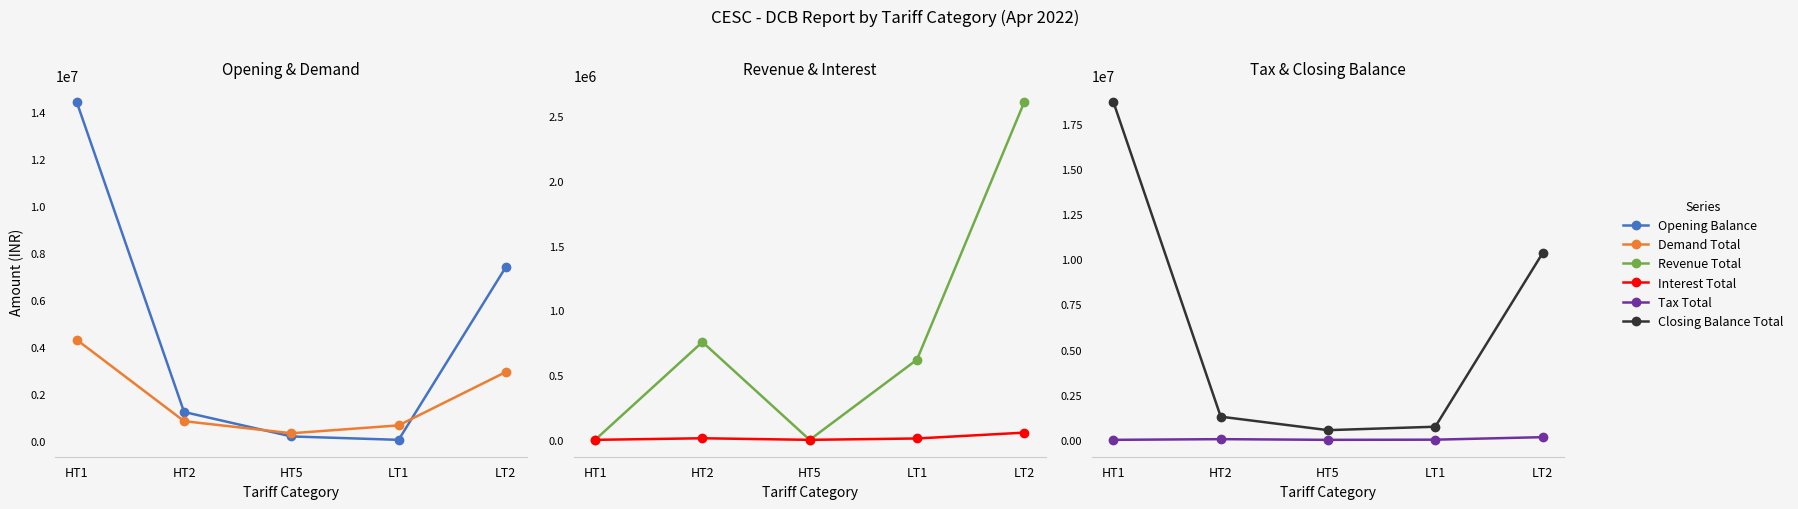

Which series has the largest total across all categories?

Closing Balance Total